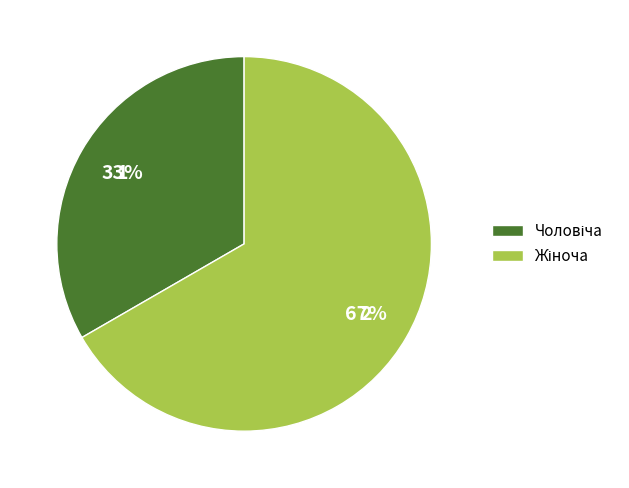

To the nearest percent, what is the average slice percentage?

50%